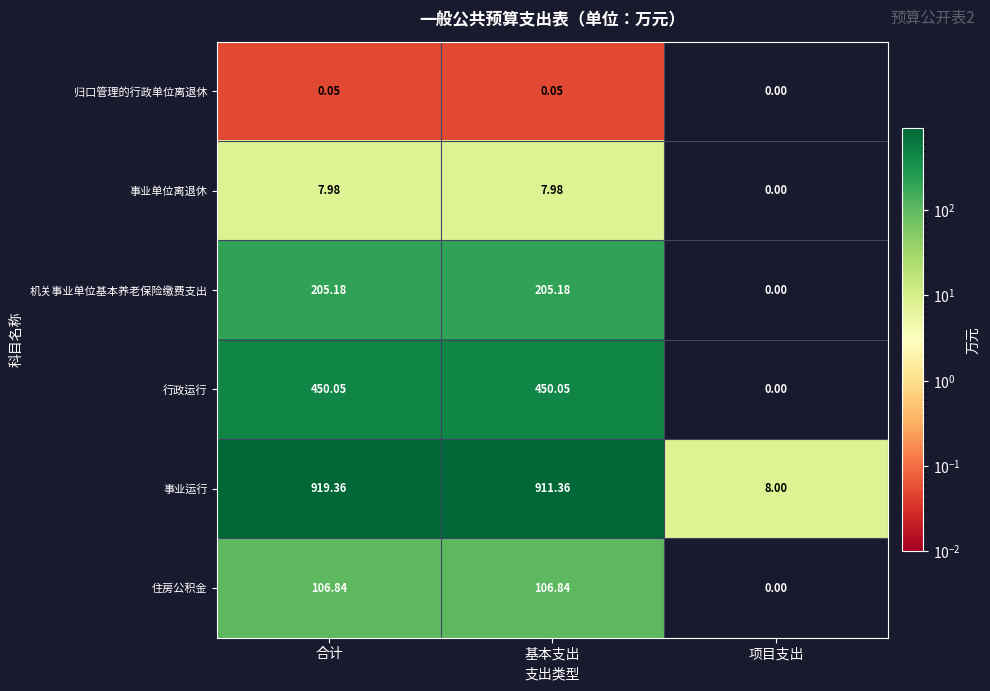

Rank the series by their maximum value, from lowest to highest.

归口管理的行政单位离退休, 事业单位离退休, 住房公积金, 机关事业单位基本养老保险缴费支出, 行政运行, 事业运行